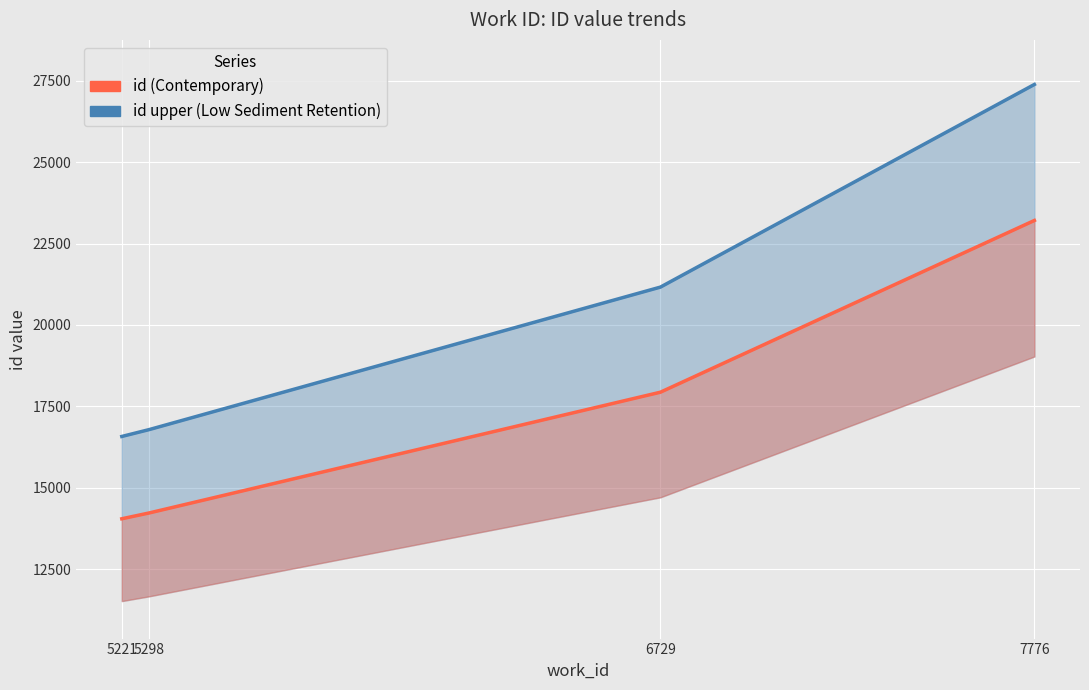

Rank the series by their maximum value, from lowest to highest.

id (Contemporary), id upper (Low Sediment Retention)